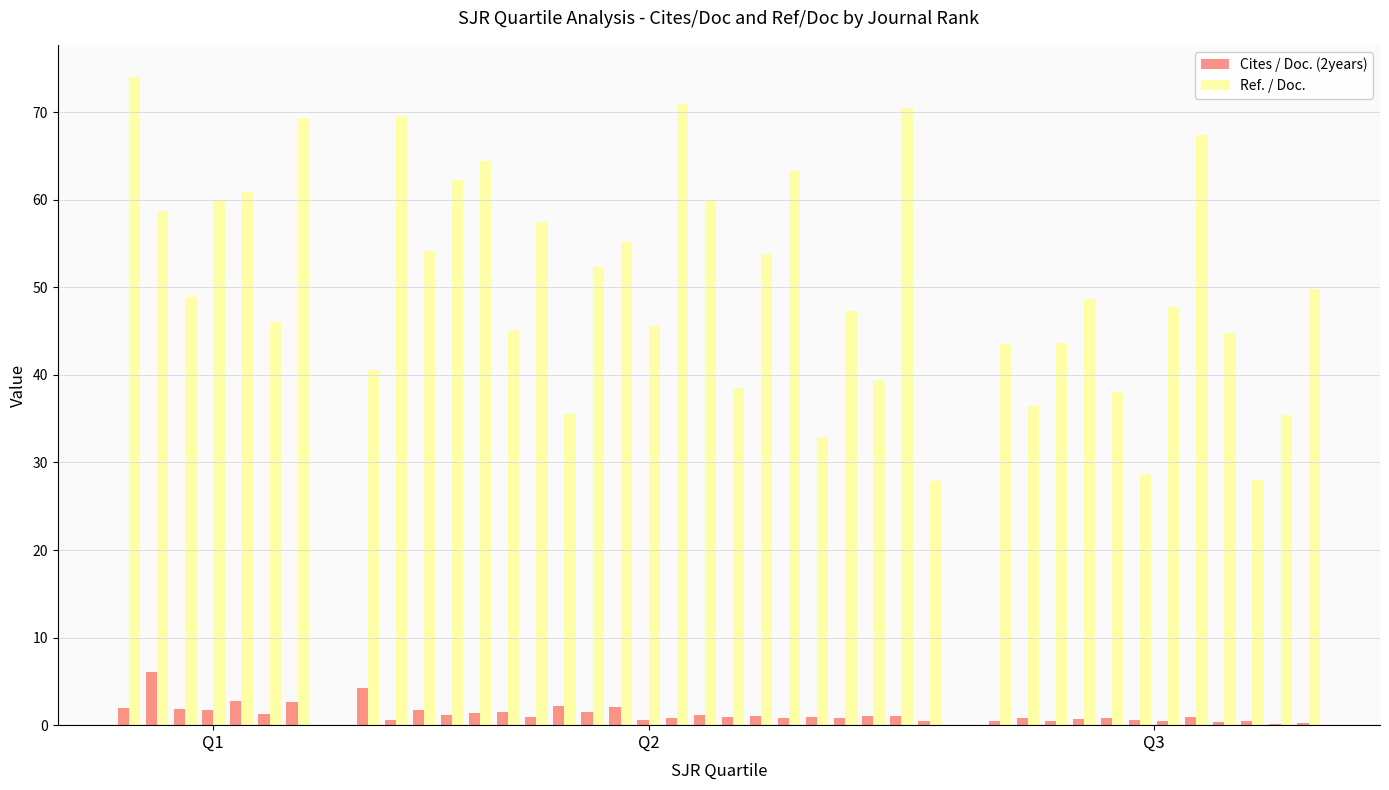

What is the value of the Cites / Doc. (2years) bar at the 7th from the left?

2.6